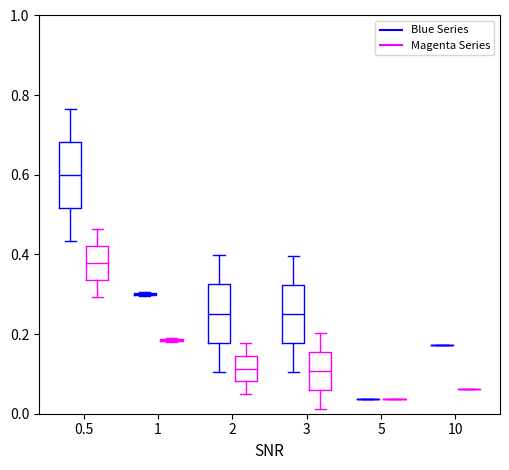

Reading left to right, transcribe this box plot: for each box, give where its median line is, the range the box spans, and where its two whiskers end, as read against the y-axis. The values are not printed on the chart, so give them approximately, as read against the axis.

0.5 (Blue Series): median 0.60, box 0.52 to 0.68, whiskers 0.44 to 0.76
0.5 (Magenta Series): median 0.38, box 0.34 to 0.42, whiskers 0.30 to 0.46
1 (Blue Series): box collapsed to a line at 0.30, whiskers 0.30 to 0.30
1 (Magenta Series): box collapsed to a line at 0.18, whiskers 0.18 to 0.20
2 (Blue Series): median 0.26, box 0.18 to 0.32, whiskers 0.10 to 0.40
2 (Magenta Series): median 0.12, box 0.08 to 0.14, whiskers 0.04 to 0.18
3 (Blue Series): median 0.26, box 0.18 to 0.32, whiskers 0.10 to 0.40
3 (Magenta Series): median 0.10, box 0.06 to 0.16, whiskers 0.02 to 0.20
5 (Blue Series): box collapsed to a line at 0.04, whiskers 0.04 to 0.04
5 (Magenta Series): box collapsed to a line at 0.04, whiskers 0.04 to 0.04
10 (Blue Series): box collapsed to a line at 0.18, whiskers 0.18 to 0.18
10 (Magenta Series): box collapsed to a line at 0.06, whiskers 0.06 to 0.06